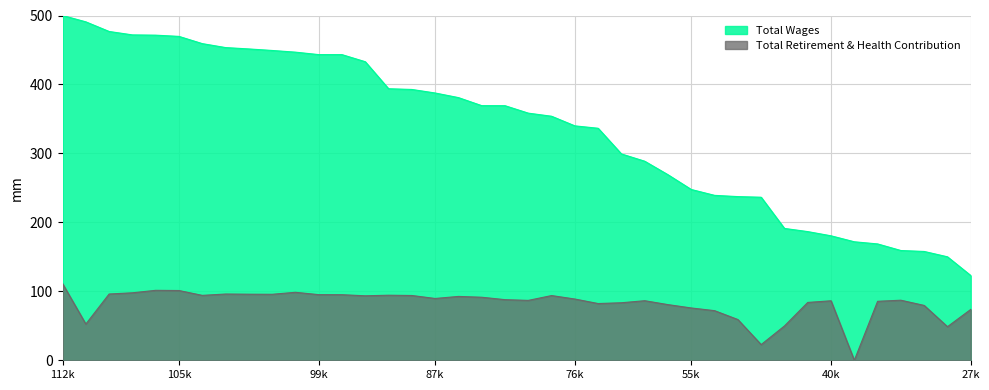

Does the chart have visible grid lines?

Yes